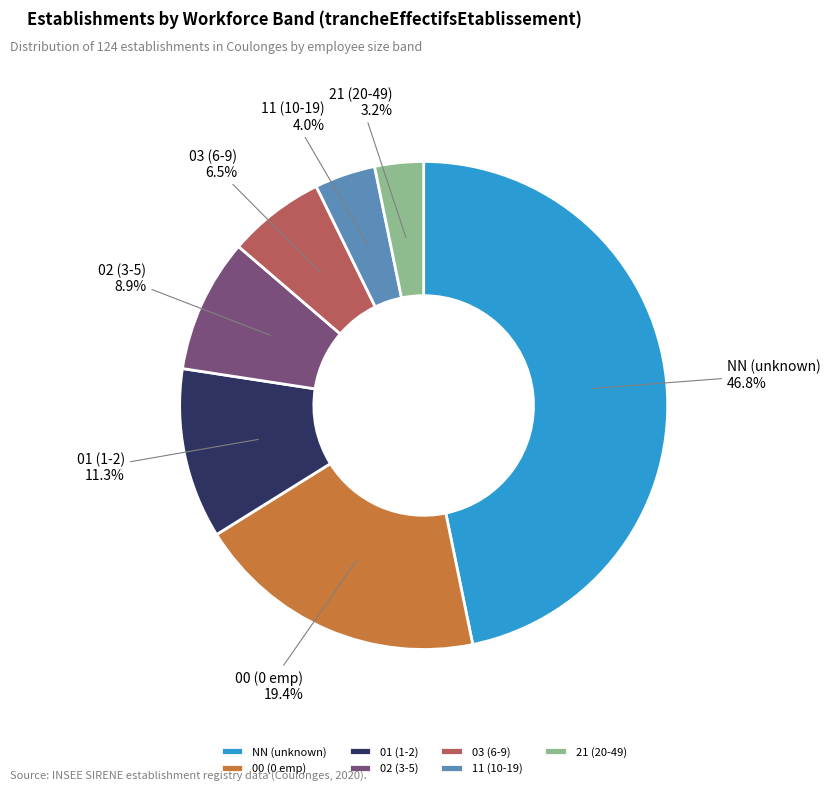

True or false: 01 accounts for 17% of the total.

False